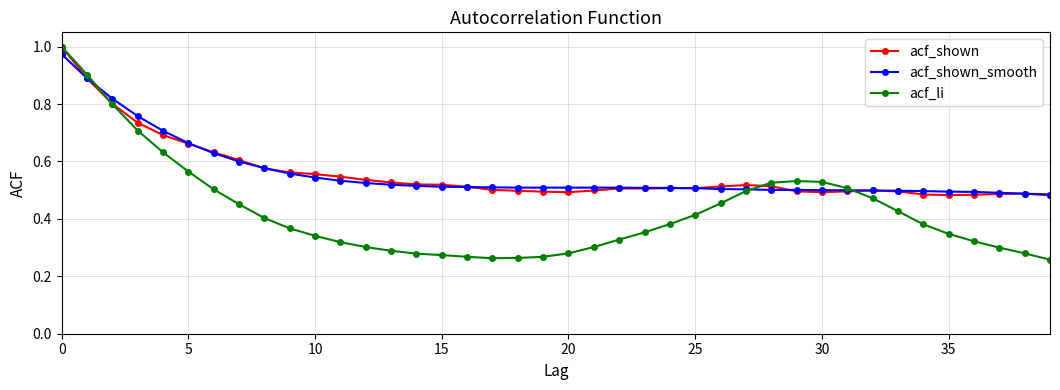

Which series has the largest range (max minus min)?

acf_li